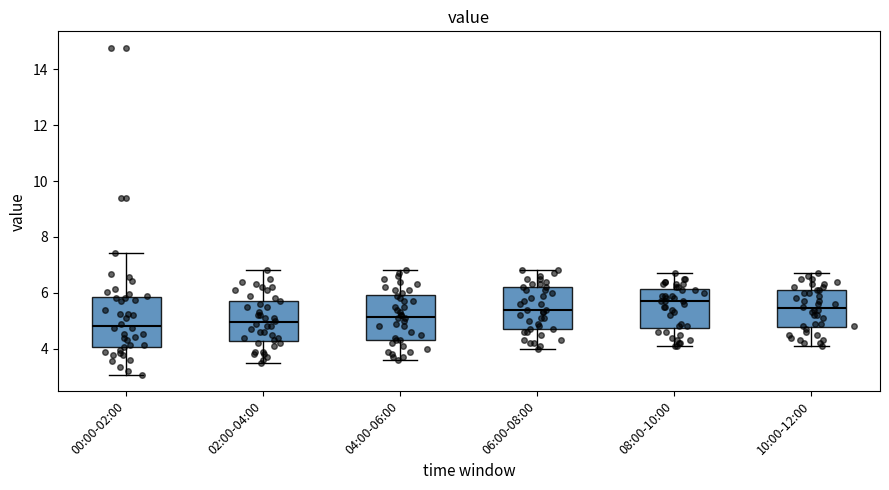

Reading left to right, read every box against the y-axis: the position of its median line, the range the box covers, and the ends of its whiskers. The values are not printed on the chart, so give them approximately, as read against the axis.

00:00-02:00: median 4.8, box 4.0 to 5.8, whiskers 3.0 to 7.4
02:00-04:00: median 5.0, box 4.2 to 5.8, whiskers 3.6 to 6.8
04:00-06:00: median 5.2, box 4.4 to 6.0, whiskers 3.6 to 6.8
06:00-08:00: median 5.4, box 4.8 to 6.2, whiskers 4.0 to 6.8
08:00-10:00: median 5.8, box 4.8 to 6.2, whiskers 4.2 to 6.8
10:00-12:00: median 5.4, box 4.8 to 6.2, whiskers 4.2 to 6.8